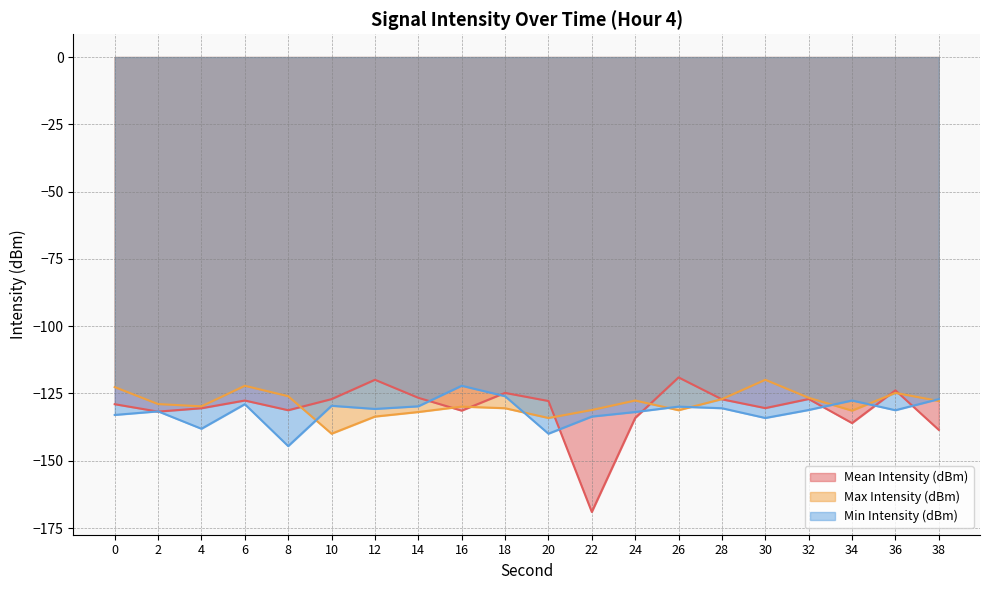

Reading left to right, transcribe all the data shown in this chart.

Mean Intensity (dBm): 0=-129.0	2=-131.7	4=-130.5	6=-127.6	8=-131.2	10=-127.1	12=-119.9	14=-126.6	16=-131.4	18=-124.8	20=-127.8	22=-169.0	24=-134.1	26=-119.0	28=-127.2	30=-130.4	32=-127.0	34=-136.0	36=-123.8	38=-138.5
Max Intensity (dBm): 0=-122.6	2=-128.9	4=-129.8	6=-122.1	8=-126.0	10=-139.9	12=-133.6	14=-131.9	16=-129.9	18=-130.5	20=-134.1	22=-131.1	24=-127.6	26=-131.2	28=-127.1	30=-119.9	32=-126.6	34=-131.4	36=-124.8	38=-127.8
Min Intensity (dBm): 0=-133.0	2=-131.6	4=-138.1	6=-129.0	8=-144.6	10=-129.6	12=-130.7	14=-129.8	16=-122.1	18=-126.0	20=-139.9	22=-133.6	24=-131.9	26=-129.9	28=-130.5	30=-134.1	32=-131.1	34=-127.6	36=-131.2	38=-127.1